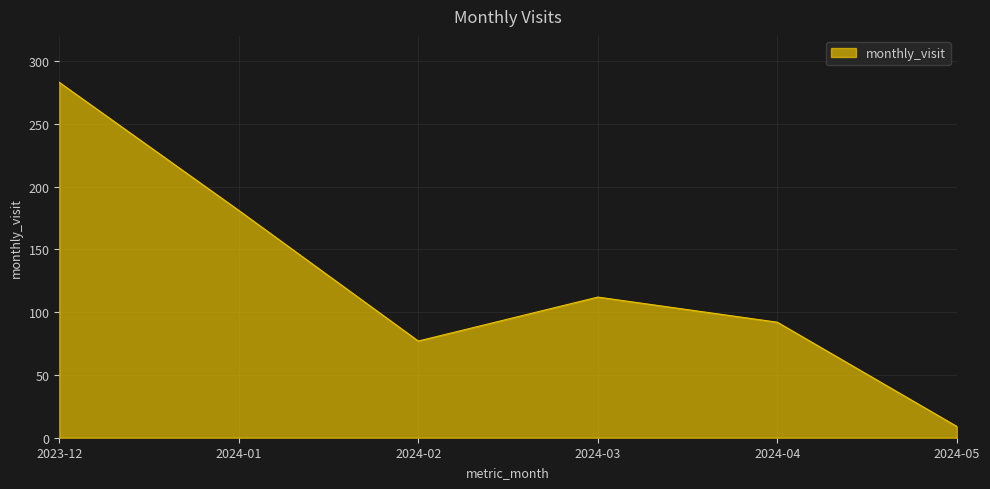

What is the greatest value displayed?

283